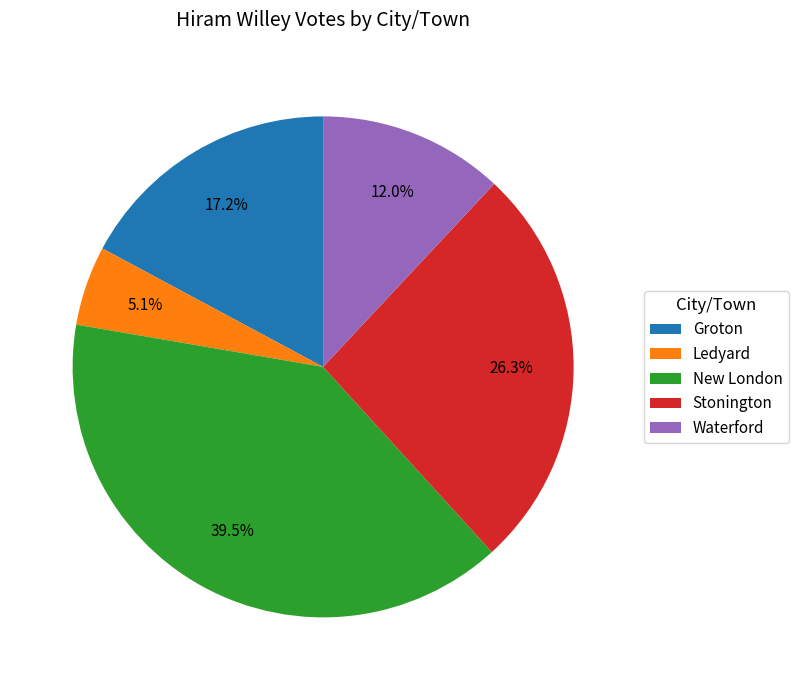

True or false: Ledyard accounts for 14% of the total.

False